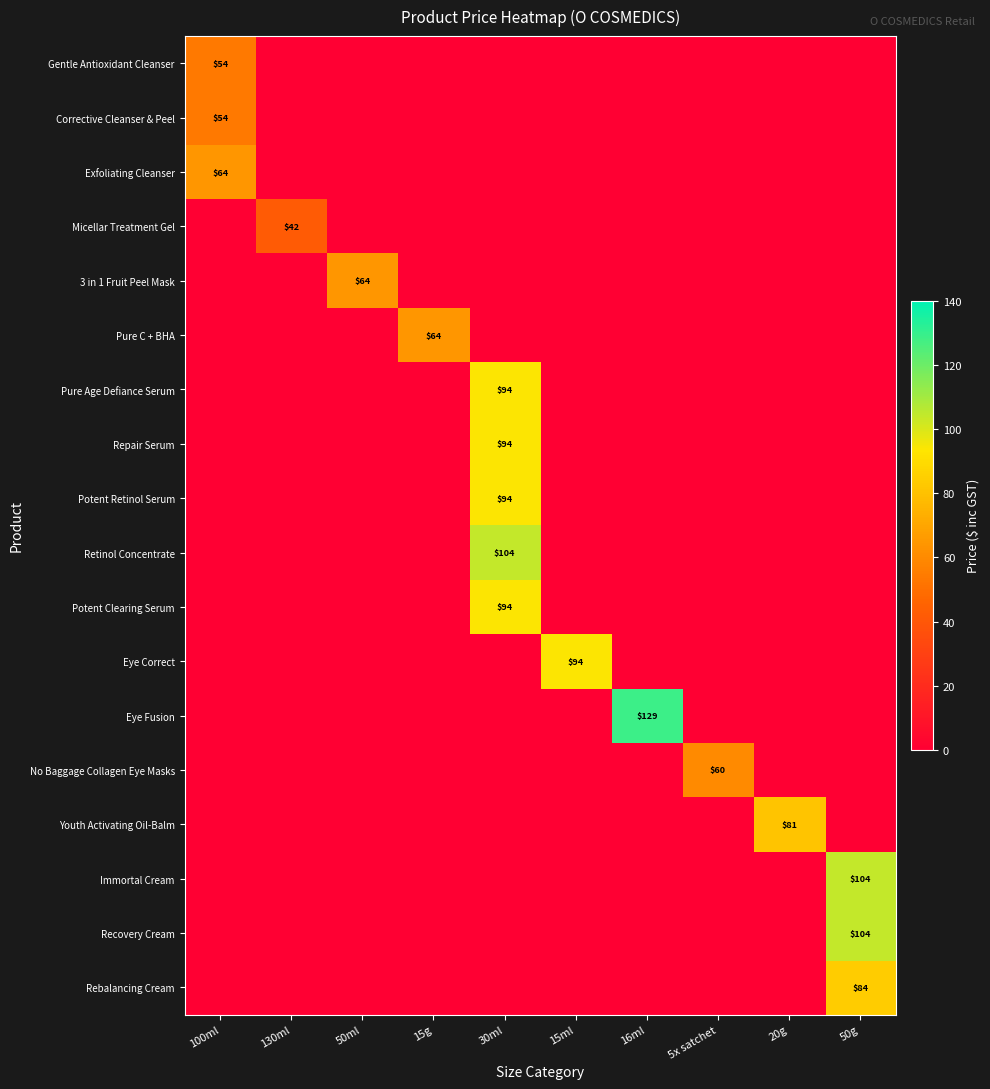

Count the number of data series in this chart.

18